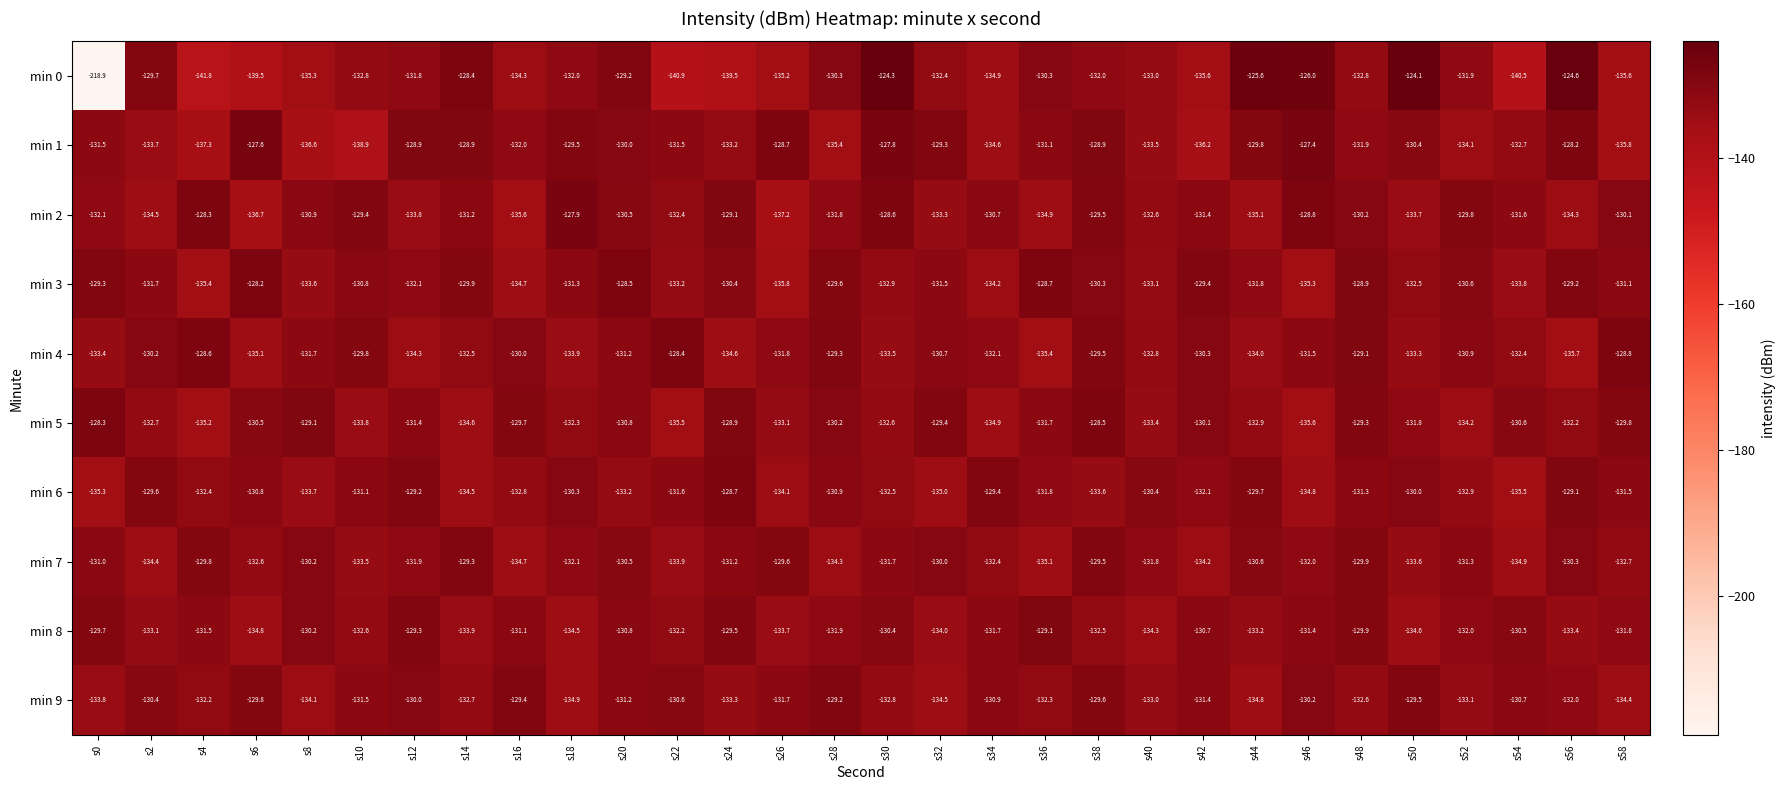

True or false: min 8 has a value of -133.4 at s56.

True